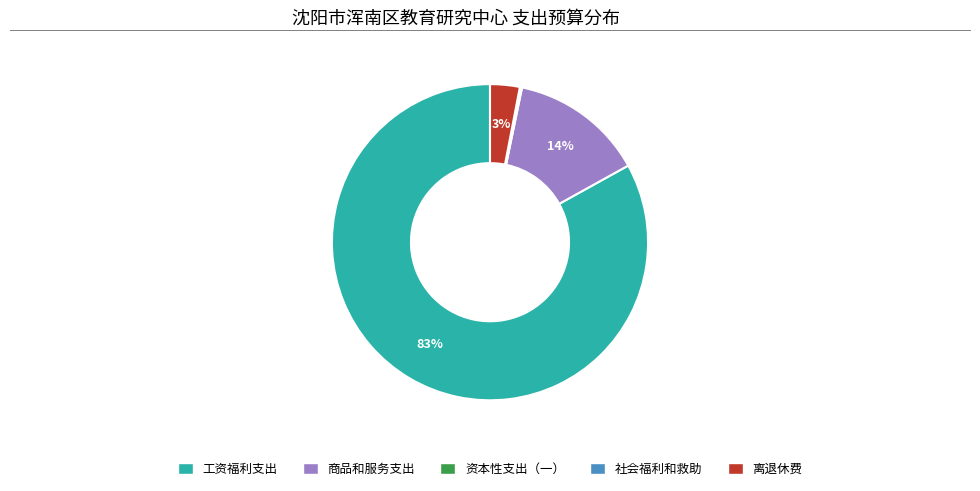

To the nearest percent, what percentage of the pie is 商品和服务支出?

14%